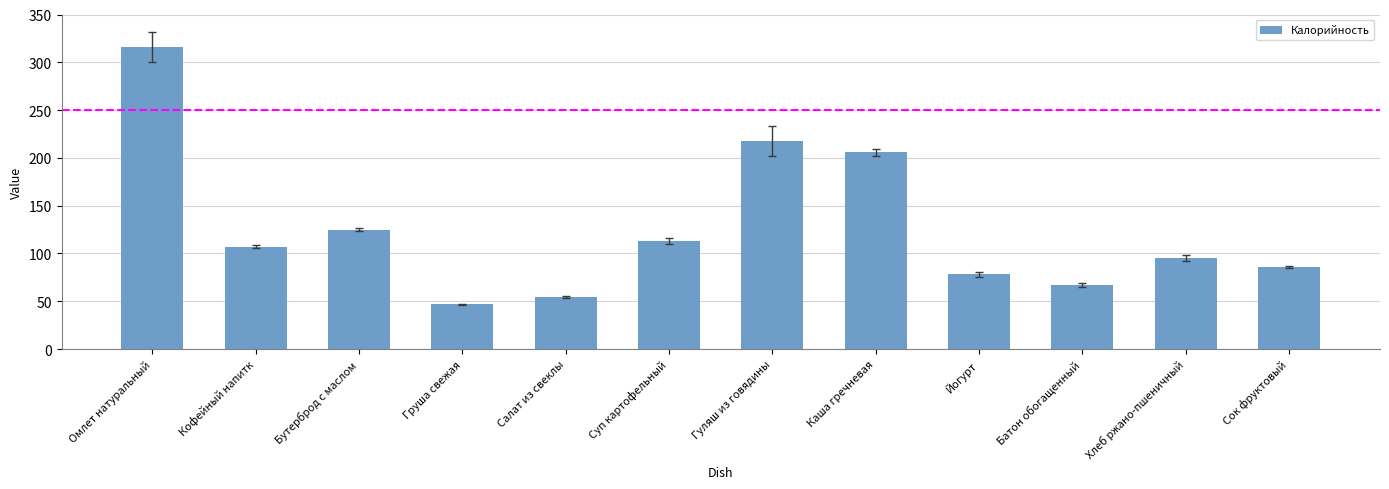

How many values are below 107?

6